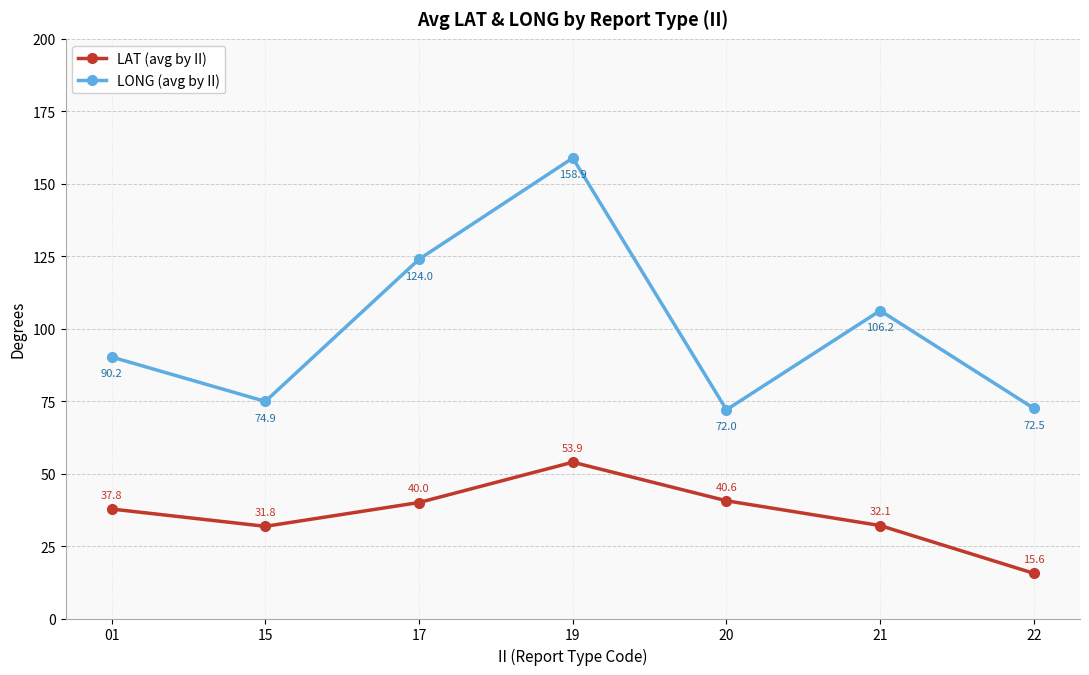

Does the chart have visible grid lines?

Yes